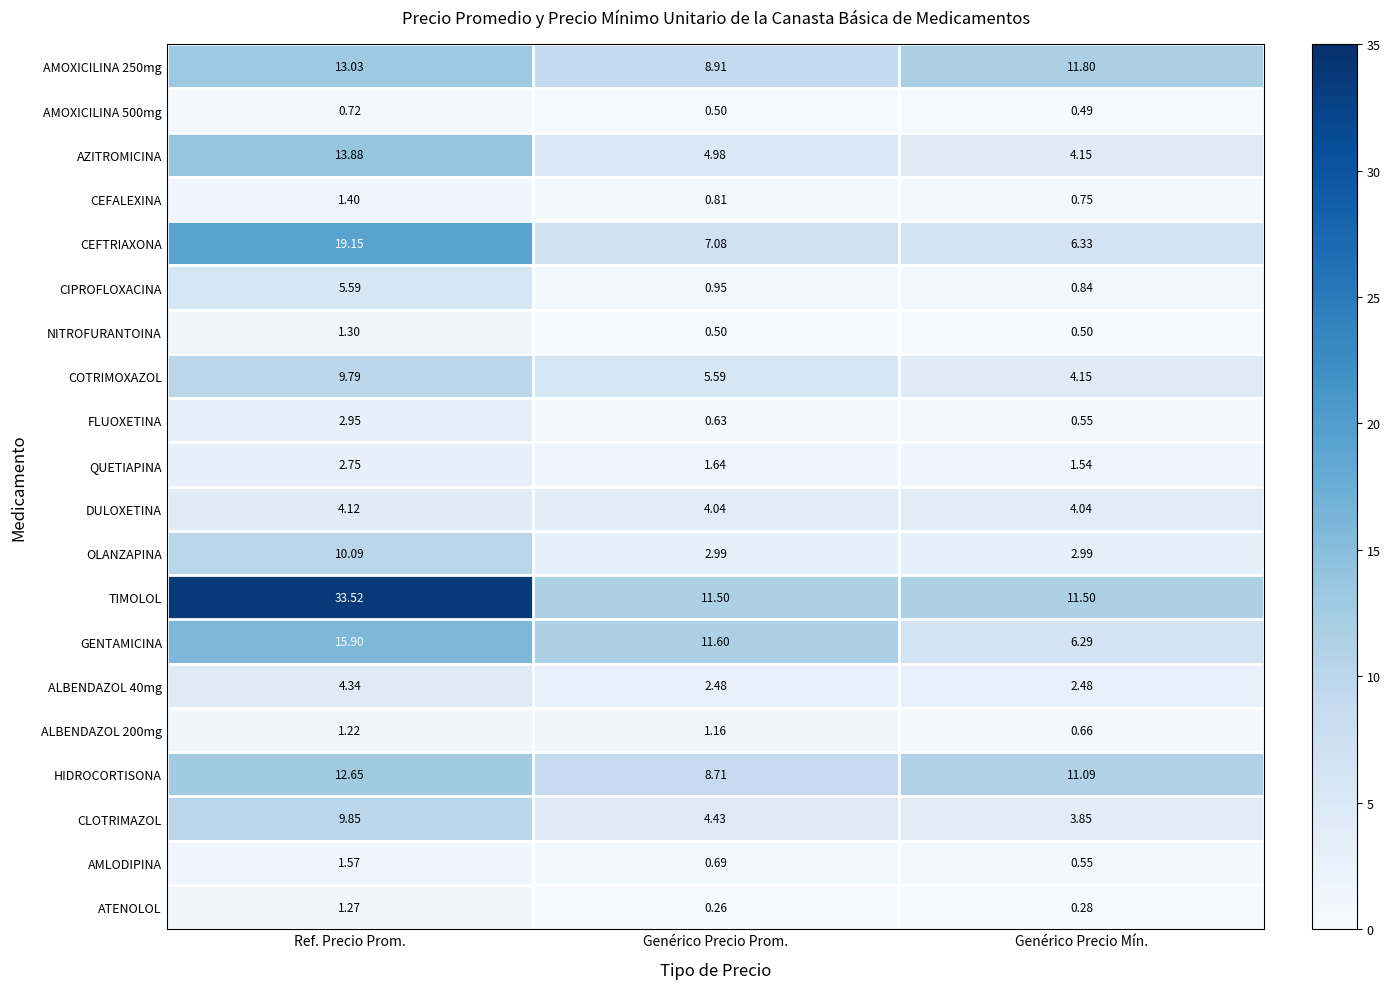

Which series has the largest total across all categories?

TIMOLOL